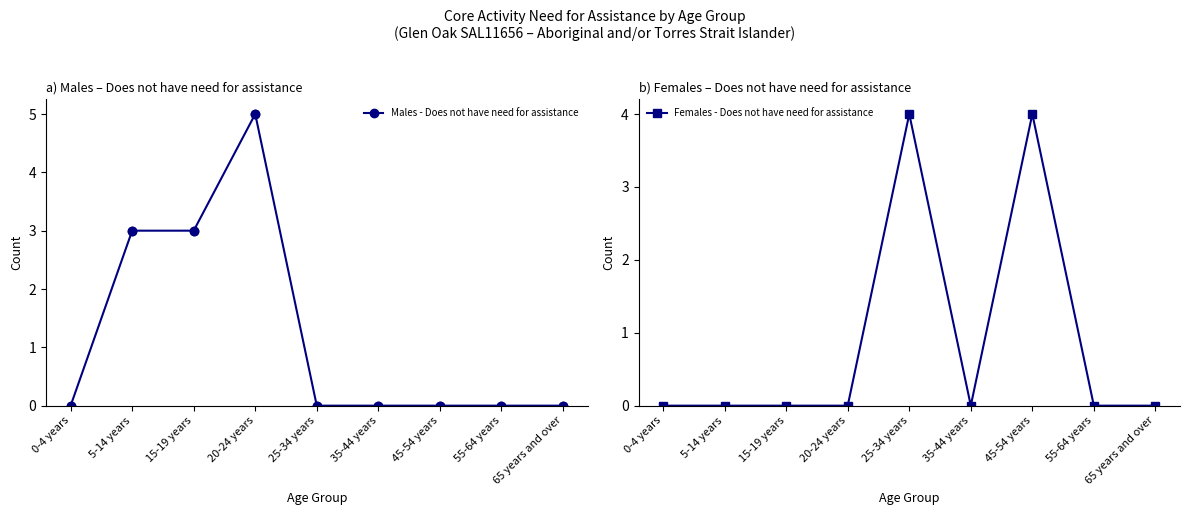

At how many categories does at least one series exceed 0?

5